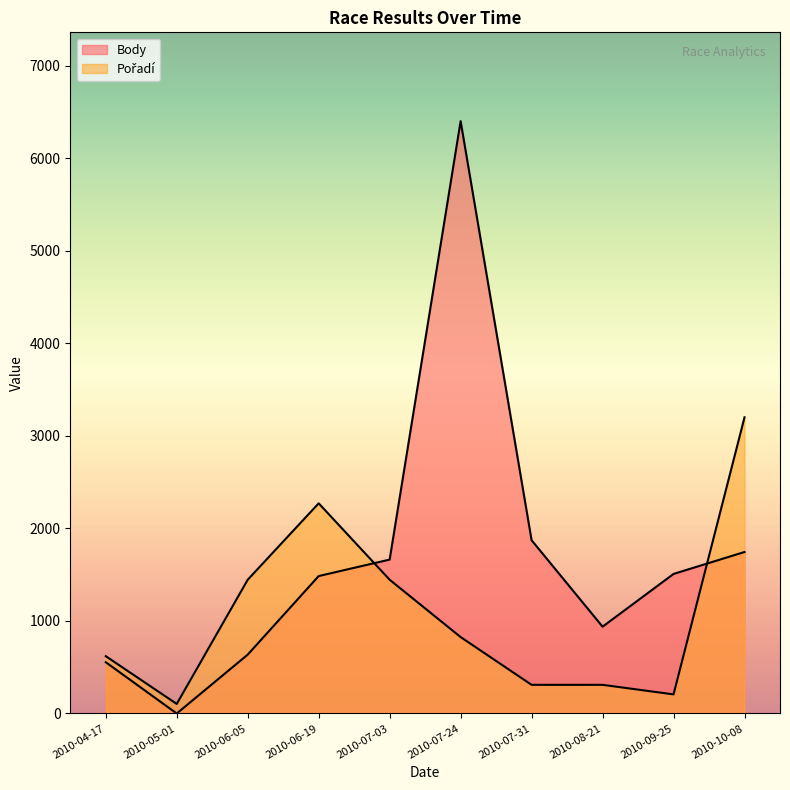

How many times do Pořadí and Body cross each other?

2